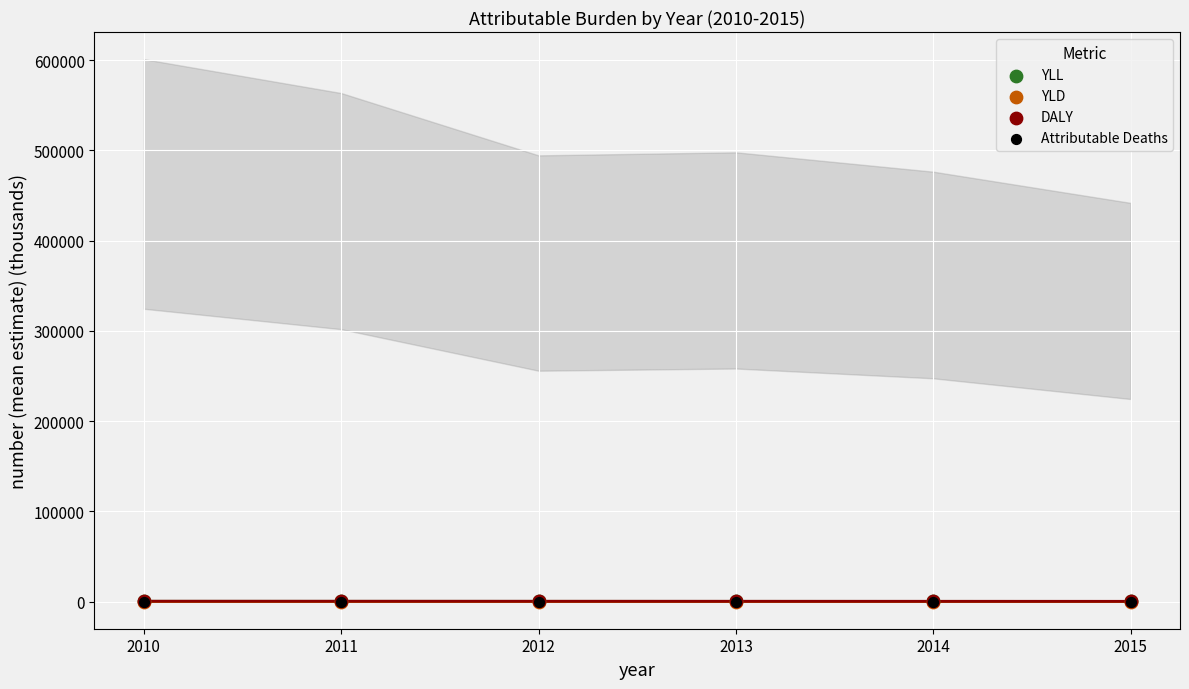

What are all the series names shown in the legend?

YLL, YLD, DALY, Attributable Deaths